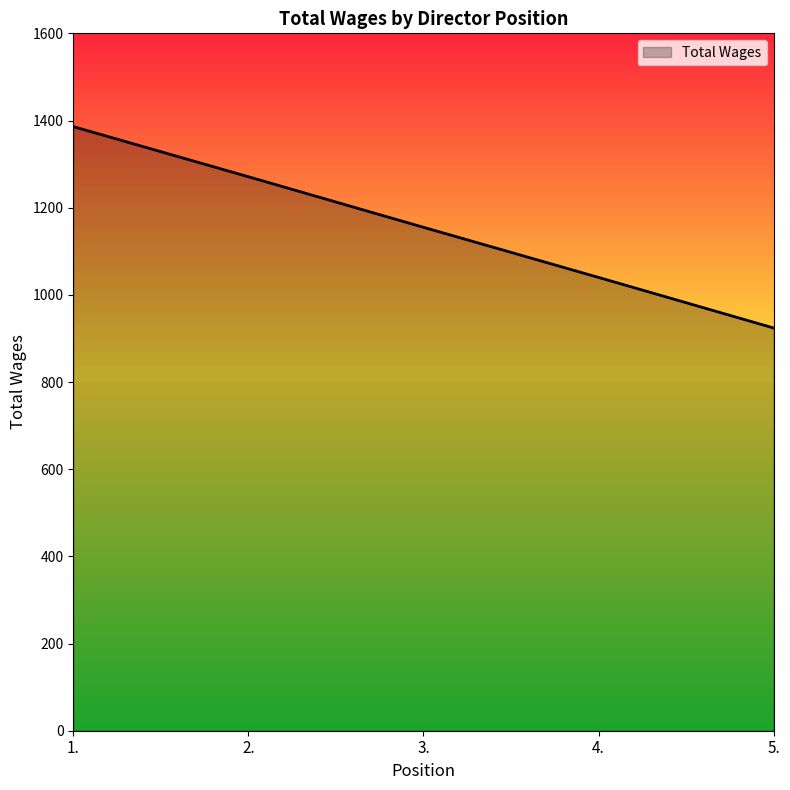

The value at 2. is 2032. True or false?

False